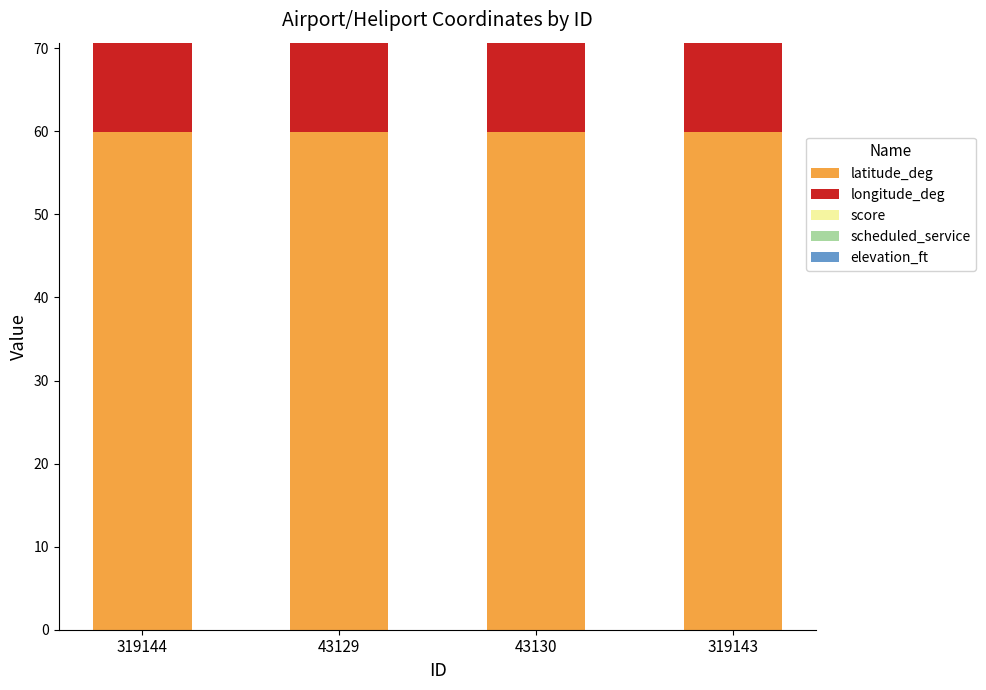

Are the bars grouped side by side (vs. stacked)?

No